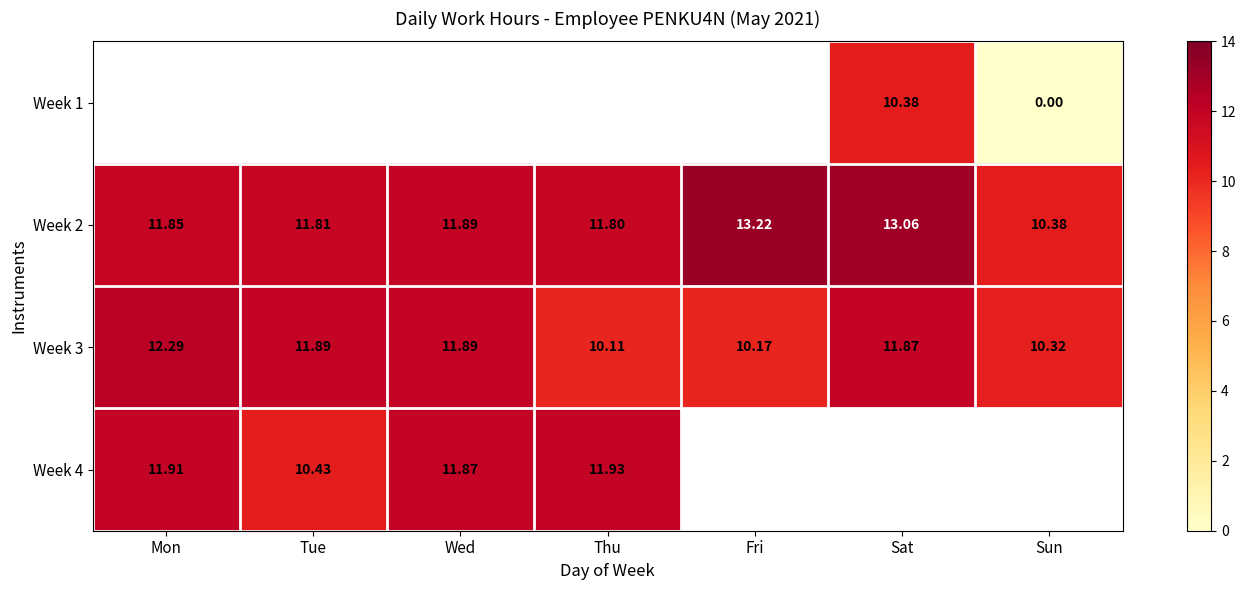

At which label does Week 3 reach its minimum?

Thu